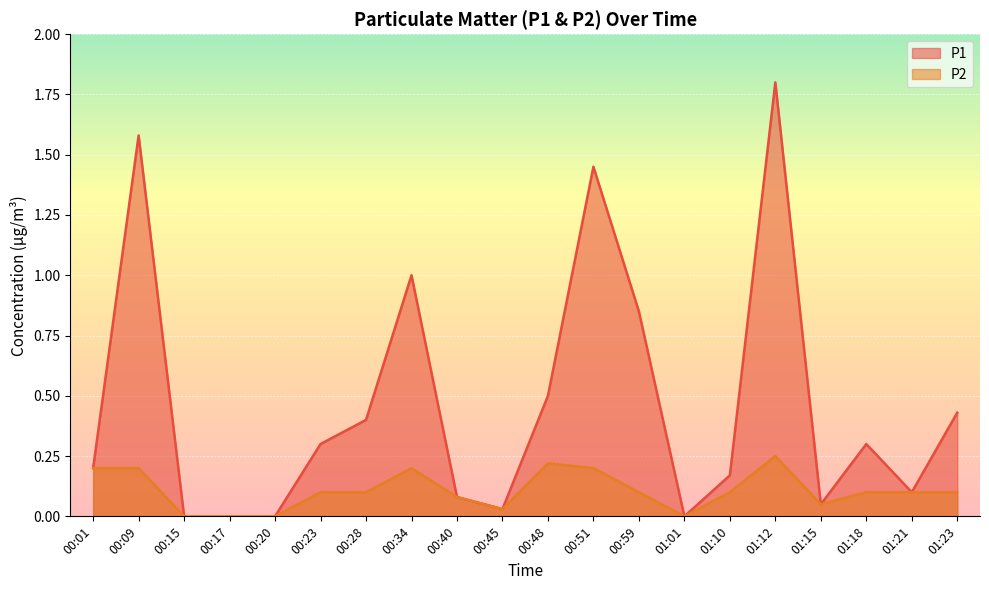

The P2 series shows 0.1 at 01:15. True or false?

False